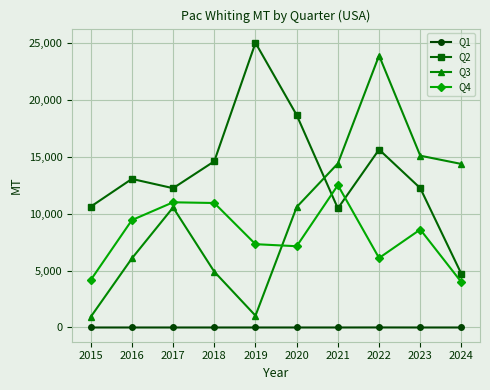

True or false: Q1 and Q2 intersect in this chart.

False